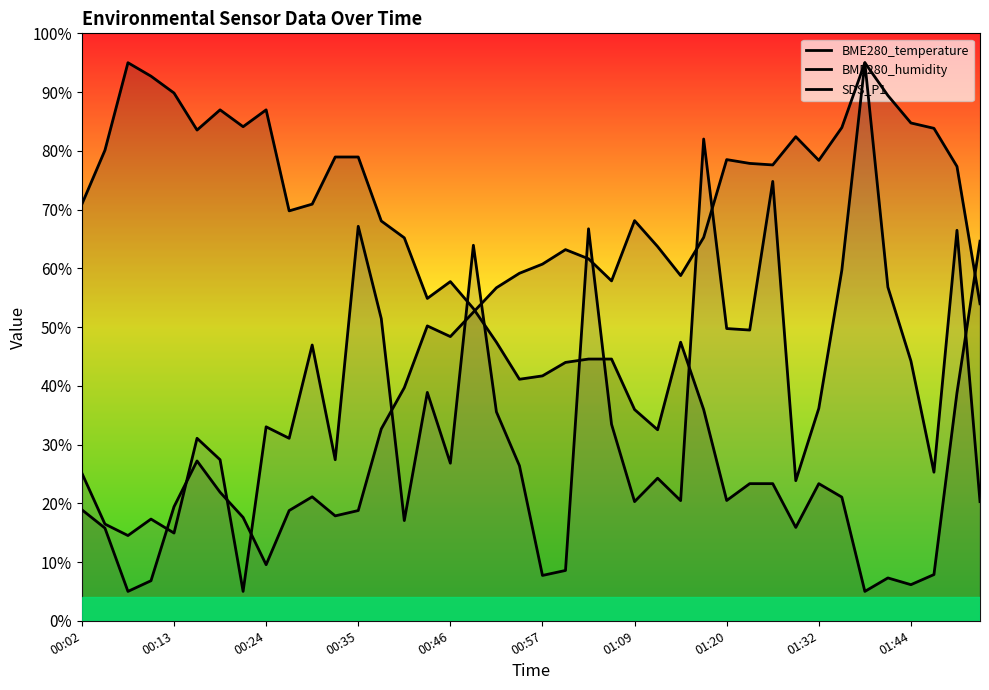

Between 19 and 22, which series saw the biggest shift?

SDS_P1